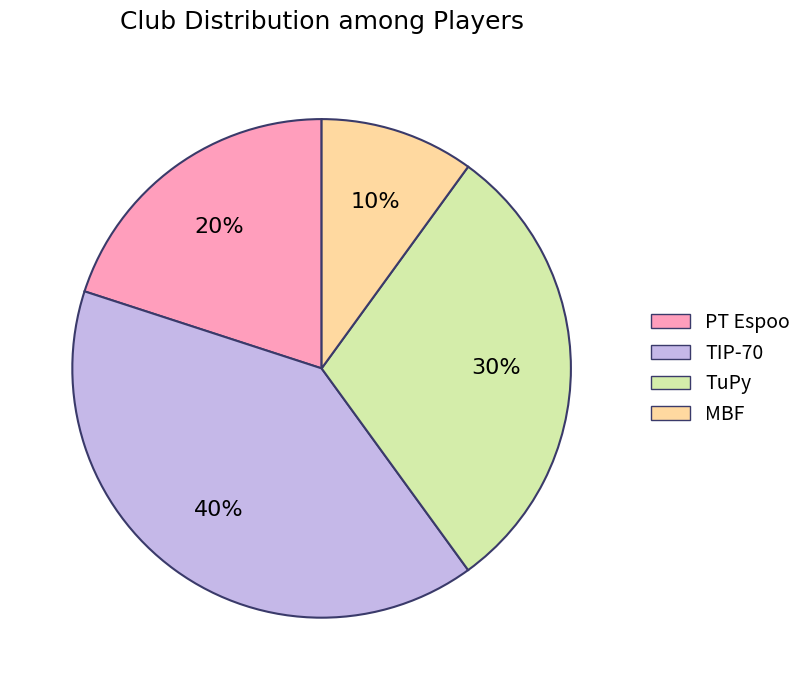

The TuPy slice represents 45% of the pie. True or false?

False